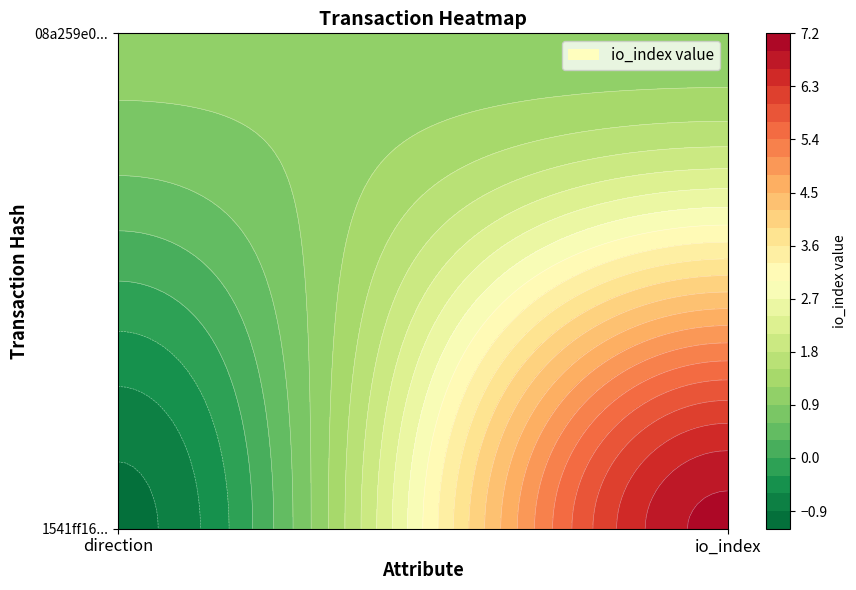

At how many categories does at least one series exceed 0?

2